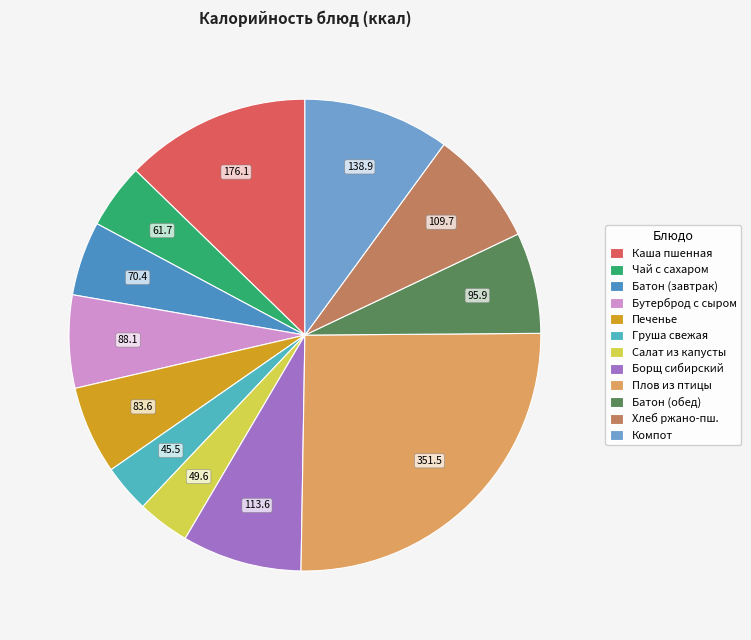

Is the sum of Печенье and Груша свежая greater than half?

No